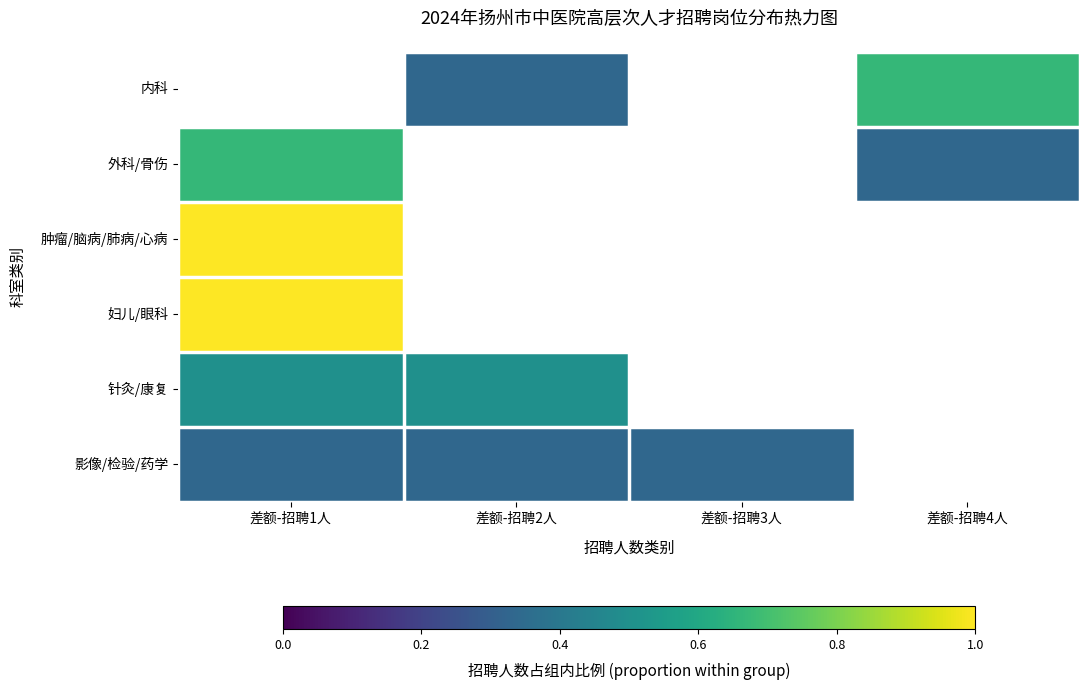

Reading right to left, list all the values displayed in this chart.

内科: 差额-招聘4人=0.7	差额-招聘3人=0.0	差额-招聘2人=0.3	差额-招聘1人=0.0
外科/骨伤: 差额-招聘4人=0.3	差额-招聘3人=0.0	差额-招聘2人=0.0	差额-招聘1人=0.7
肿瘤/脑病/肺病/心病: 差额-招聘4人=0.0	差额-招聘3人=0.0	差额-招聘2人=0.0	差额-招聘1人=1.0
妇儿/眼科: 差额-招聘4人=0.0	差额-招聘3人=0.0	差额-招聘2人=0.0	差额-招聘1人=1.0
针灸/康复: 差额-招聘4人=0.0	差额-招聘3人=0.0	差额-招聘2人=0.5	差额-招聘1人=0.5
影像/检验/药学: 差额-招聘4人=0.0	差额-招聘3人=0.3	差额-招聘2人=0.3	差额-招聘1人=0.3